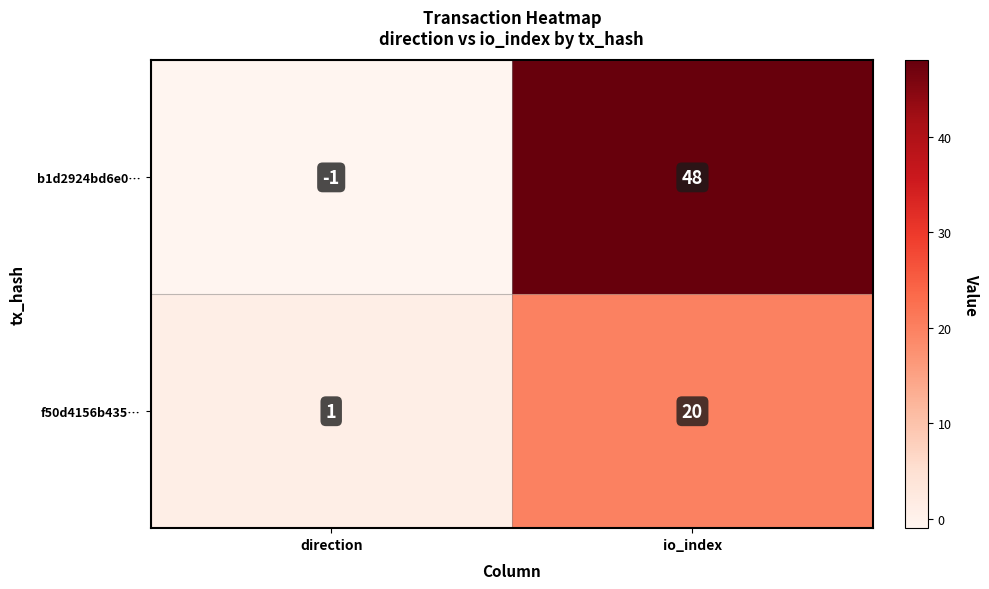

How many negative values does the b1d2924bd6e0… series have?

1